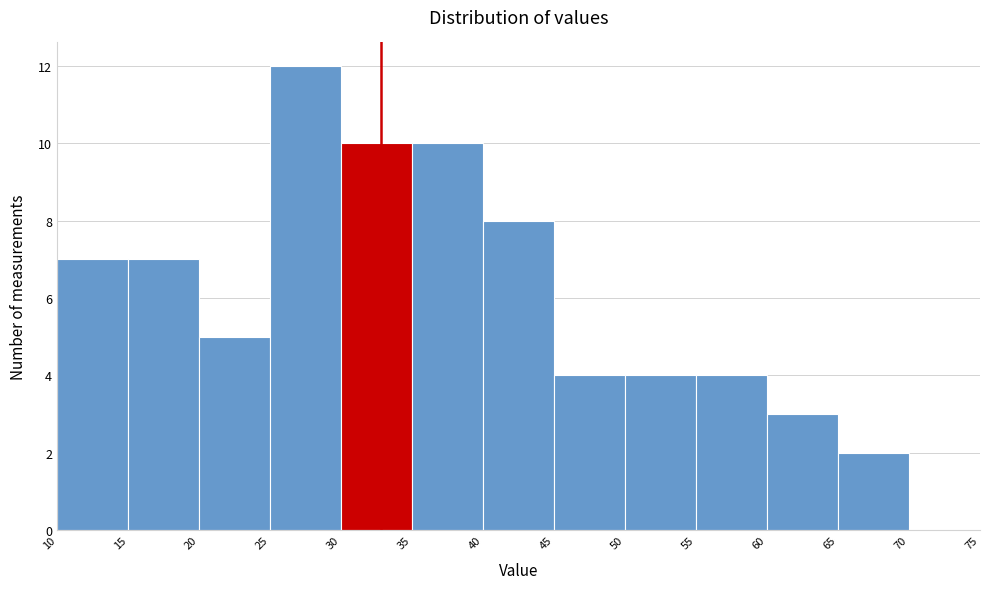

Reading left to right, transcribe this chart: for each bar, give the range it covers on the x-axis and its height. The values are not printed on the chart, so give them approximately, as read against the axis.

10 to 15: 7
15 to 20: 7
20 to 25: 5
25 to 30: 12
30 to 35: 10
35 to 40: 10
40 to 45: 8
45 to 50: 4
50 to 55: 4
55 to 60: 4
60 to 65: 3
65 to 70: 2
70 to 75: 0